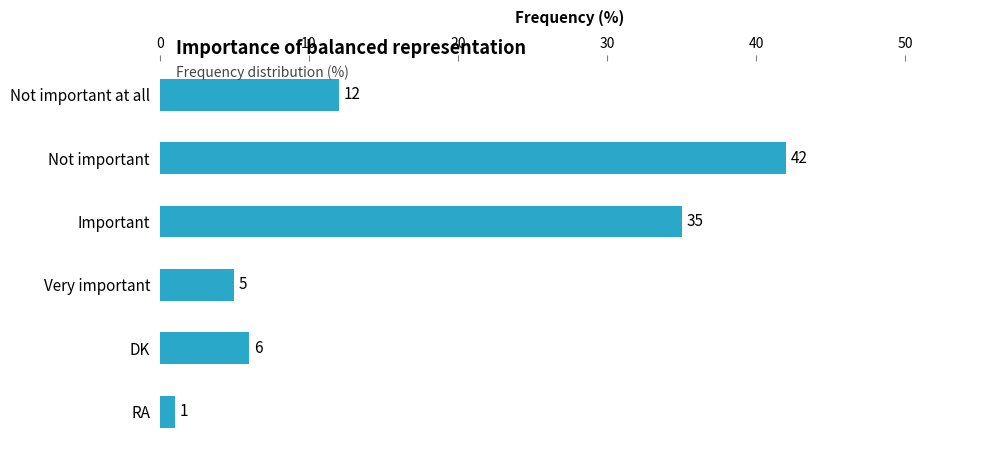

What is the difference between the second highest and second lowest values?

30